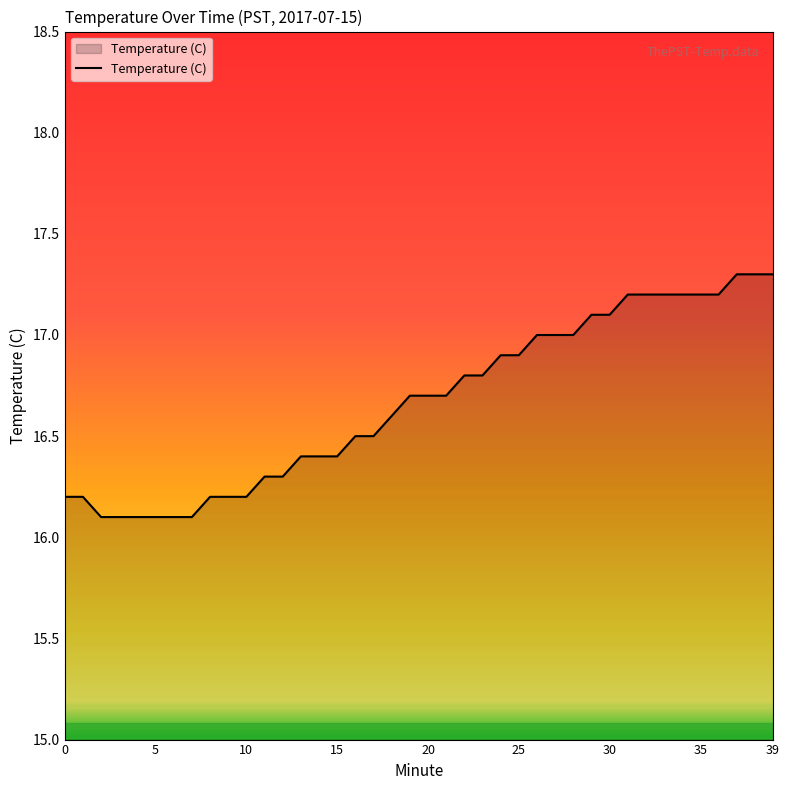

What is the average value?

16.7